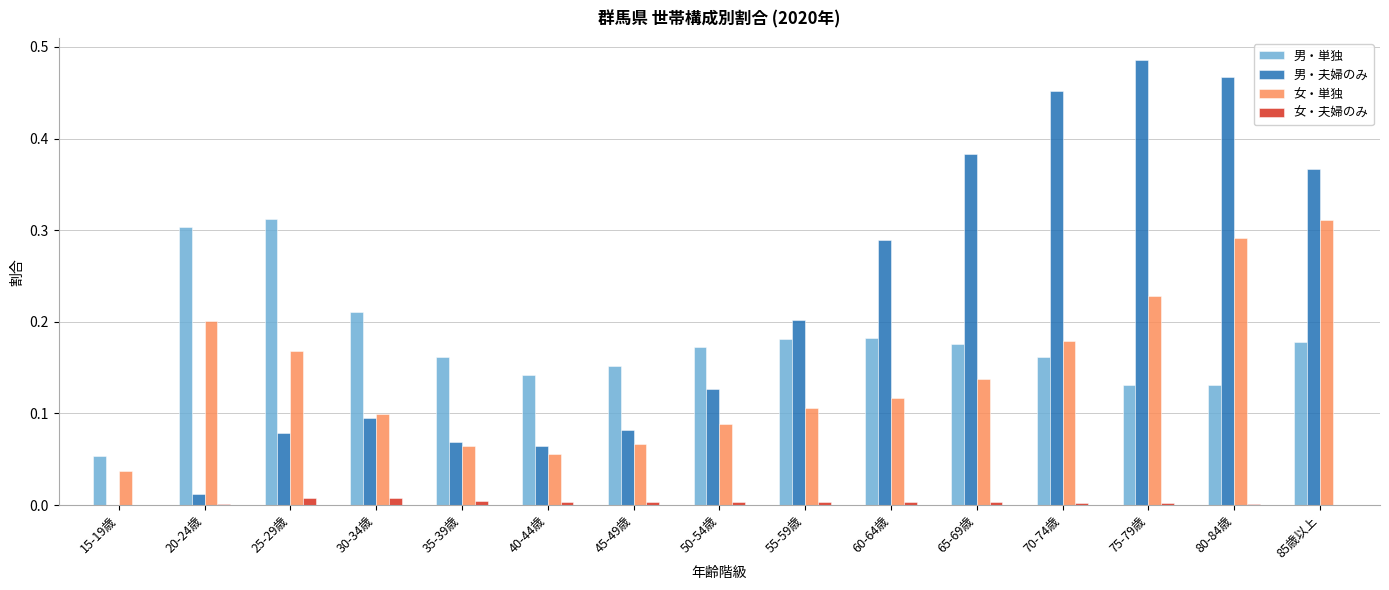

Between 45-49歳 and 65-69歳, which series saw the biggest shift?

男・夫婦のみ